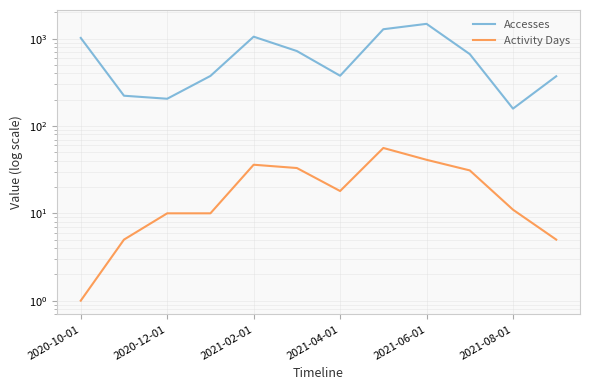

How many values in the Accesses series exceed 665?

5